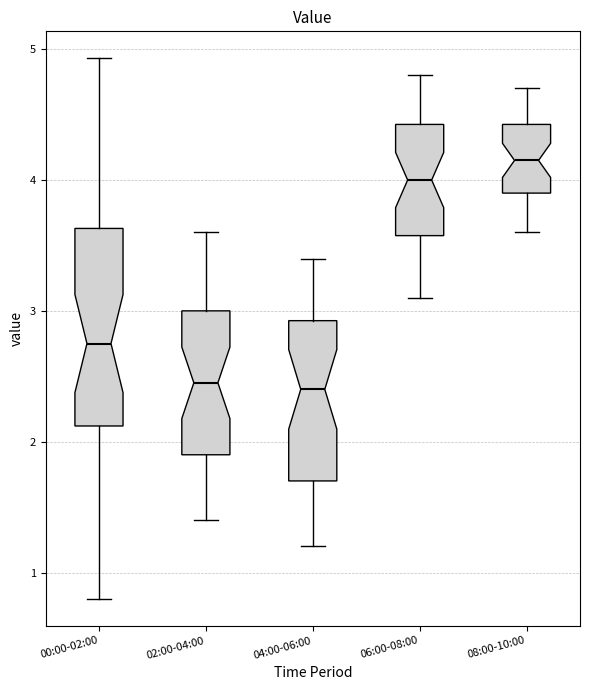

Where does the median line of the box for 06:00-08:00 sit on the y-axis? The values are not printed on the chart, so give them approximately, as read against the axis.

4.0